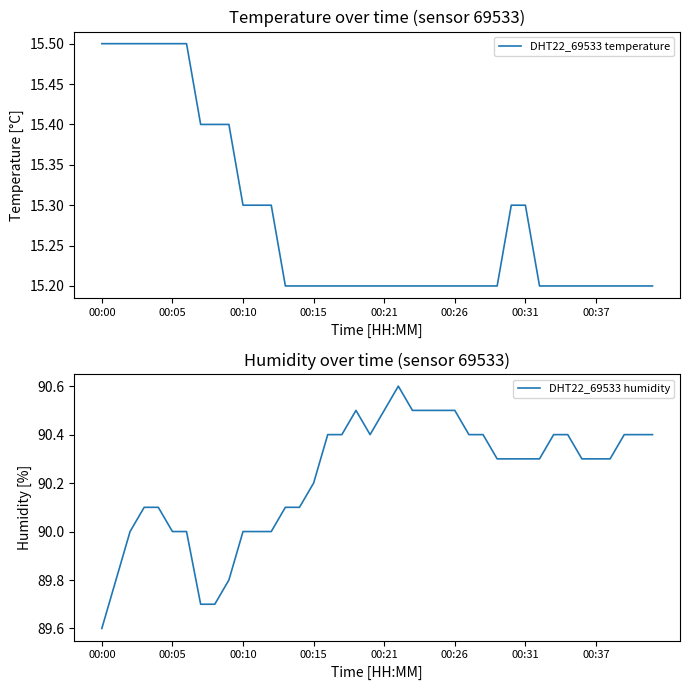

Is it true that DHT22_69533 temperature equals 25.5 at 00:37?

False